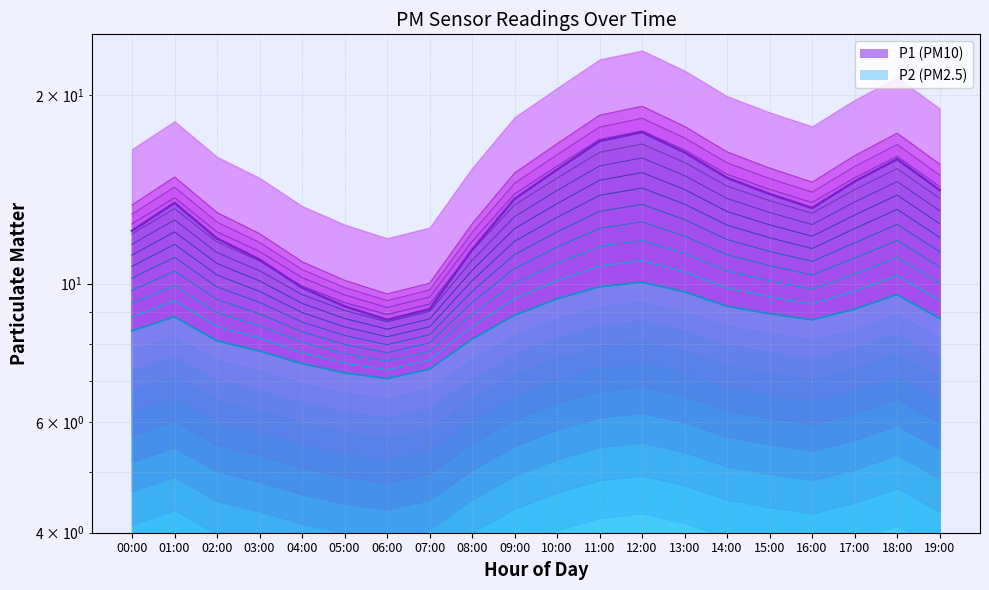

True or false: P1 and P2 intersect in this chart.

False